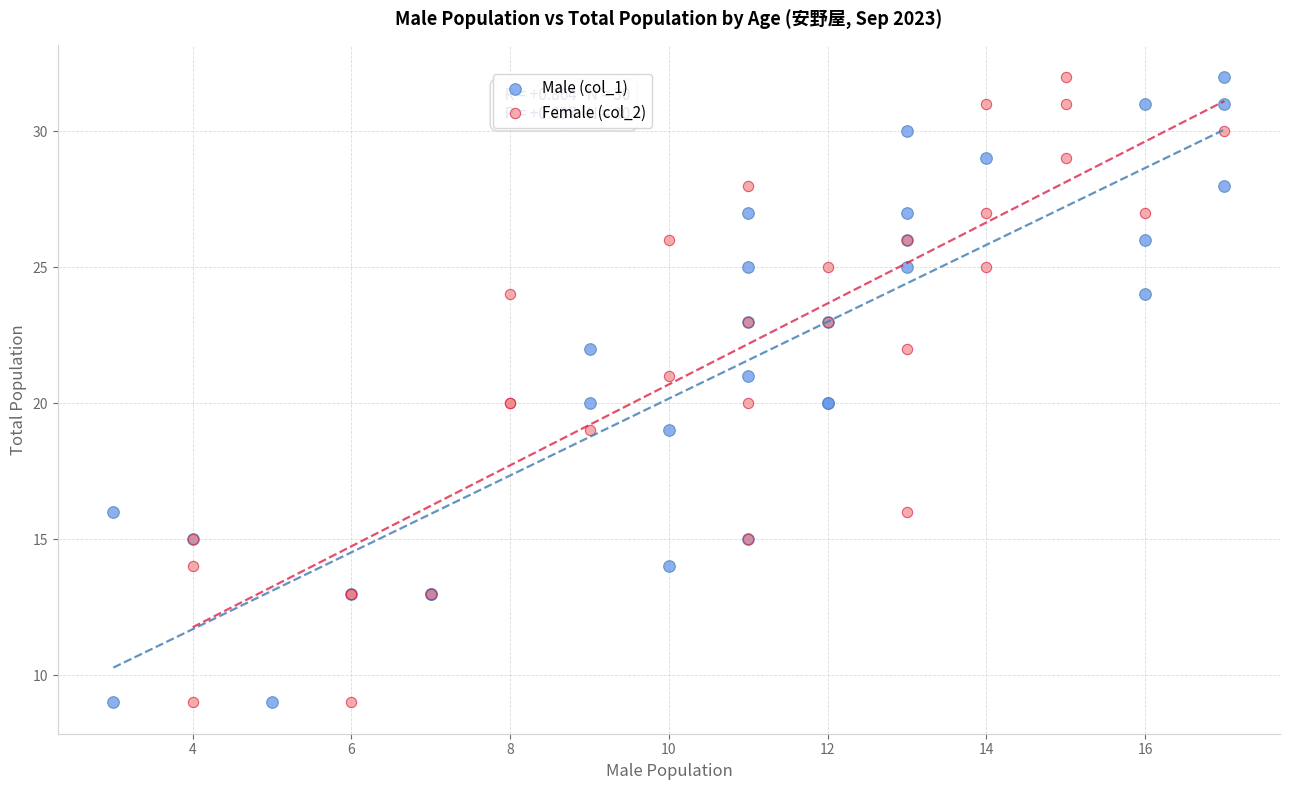

What are all the series names shown in the legend?

Male (col_1), Female (col_2)